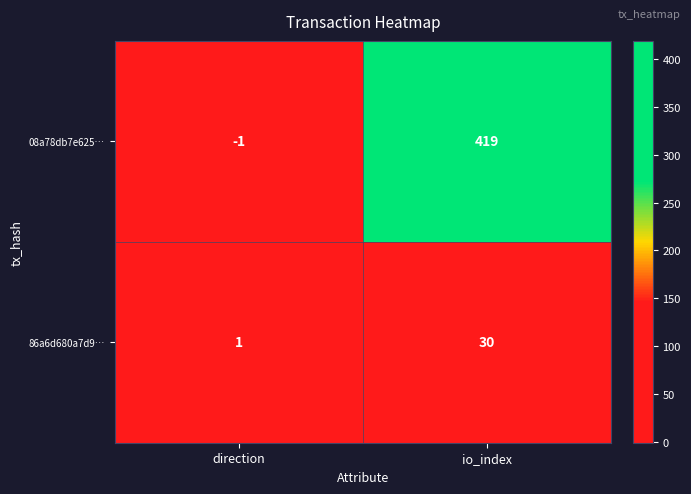

True or false: 86a6d680a7d9… has a value of 30 at io_index.

True